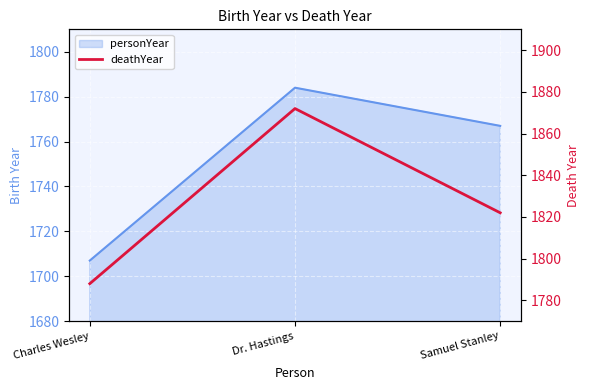

What is the label of the 2nd point from the left?

Dr. Hastings